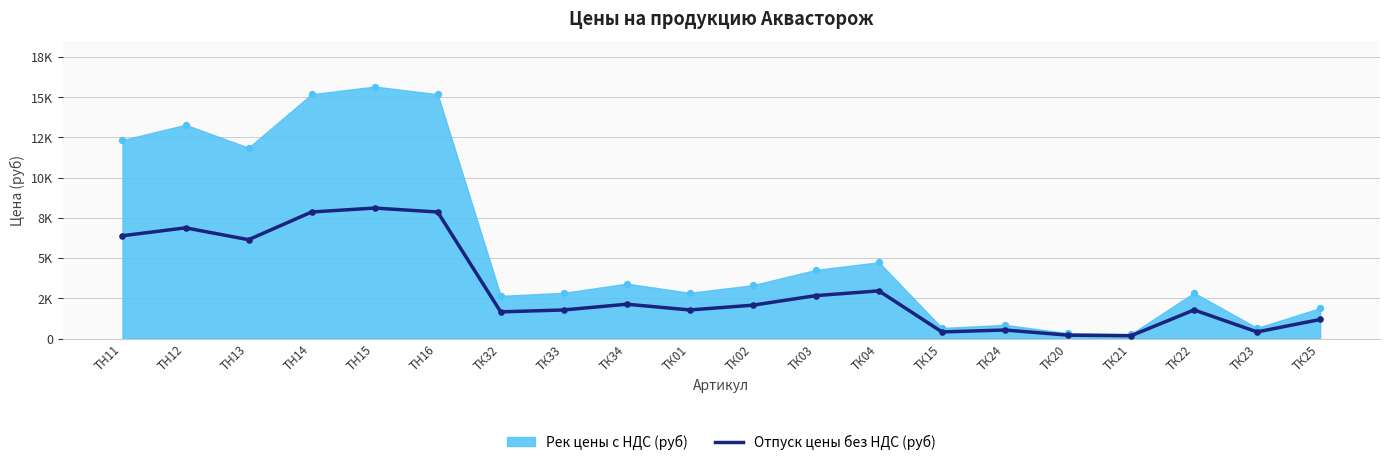

Which has a higher value, ТН14 or ТК32?

ТН14